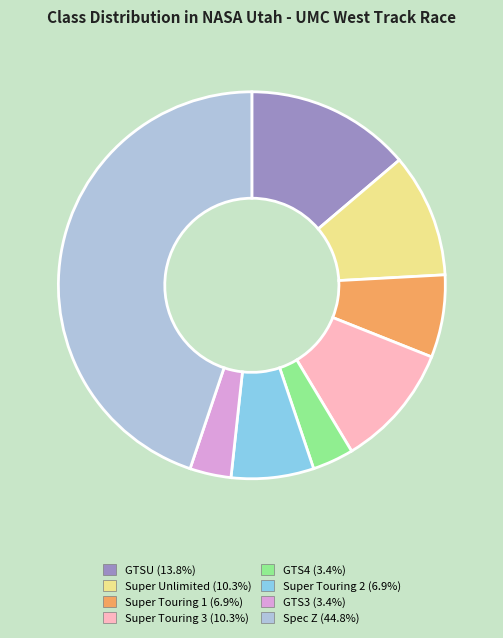

Is there any slice that represents more than half of the pie?

No